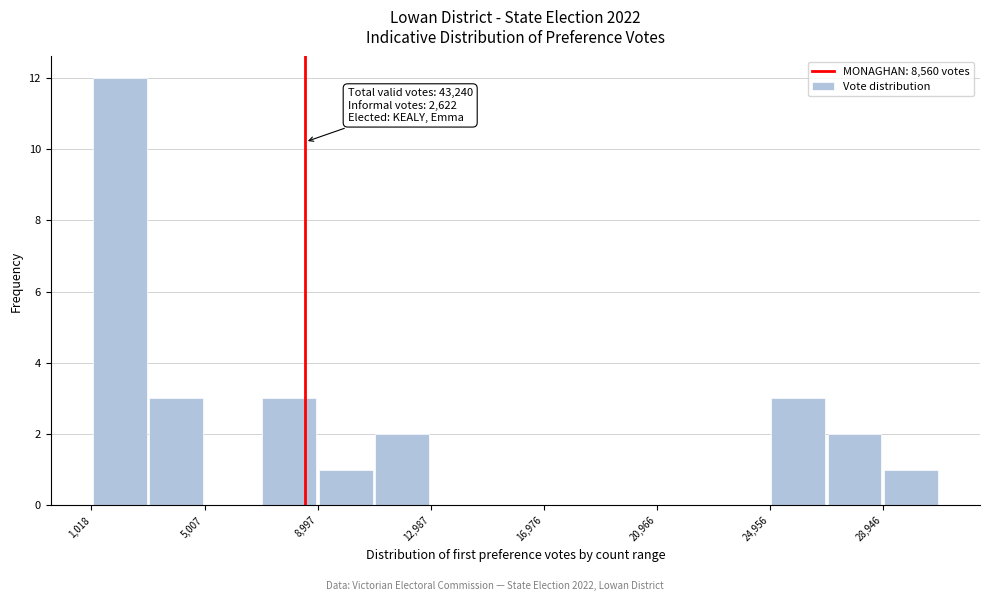

Read against the x-axis, roughly where is the centre of the tallest bar?

2000